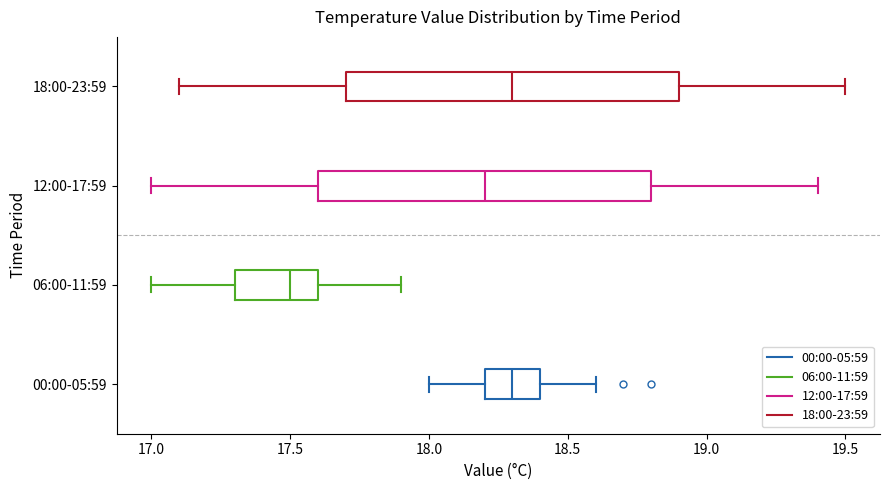

Which box has the furthest to the left median line?

06:00-11:59